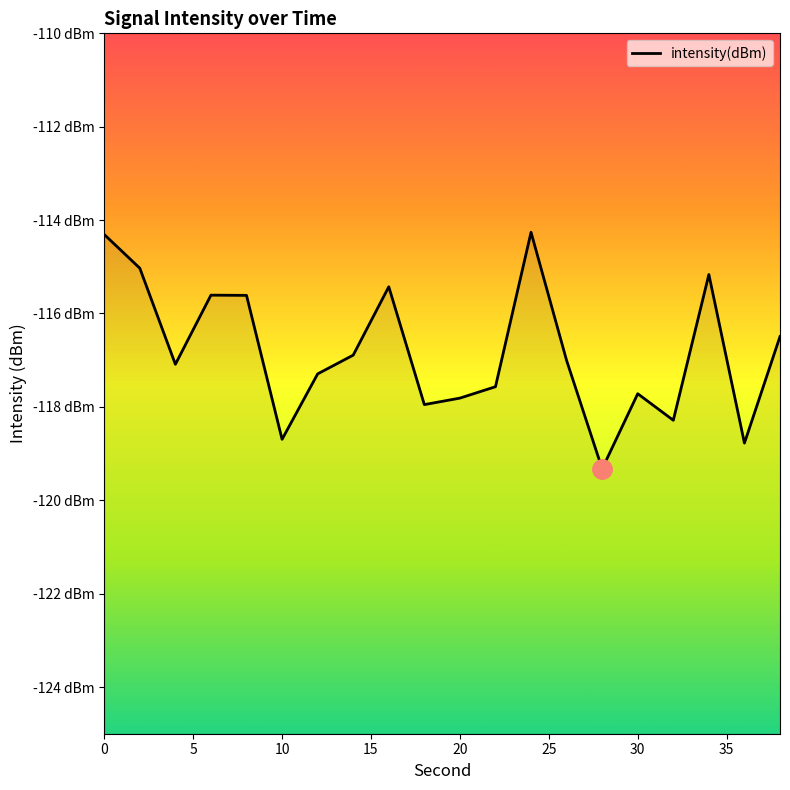

What is the smallest value displayed?

-119.3